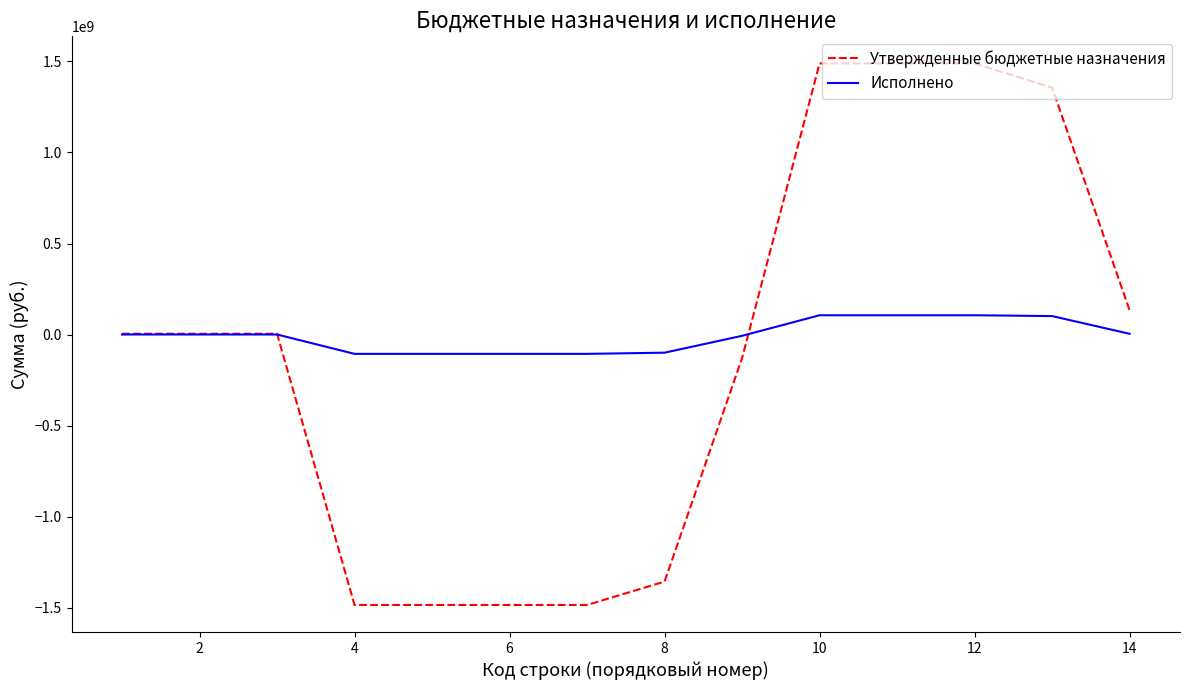

Rank the series by their maximum value, from lowest to highest.

Исполнено, Утвержденные бюджетные назначения